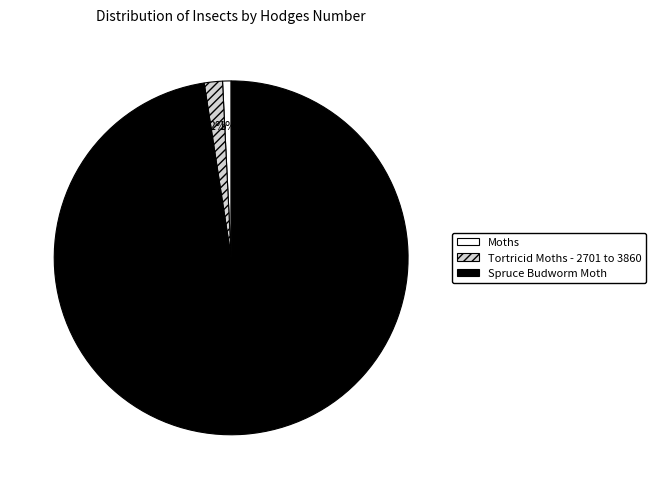

Which slice is the largest?

Spruce Budworm Moth